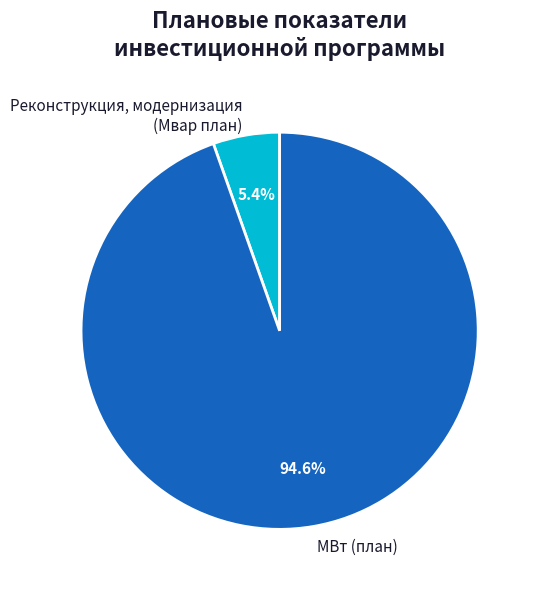

Which slice is the smallest?

Реконструкция, модернизация (Мвар план)